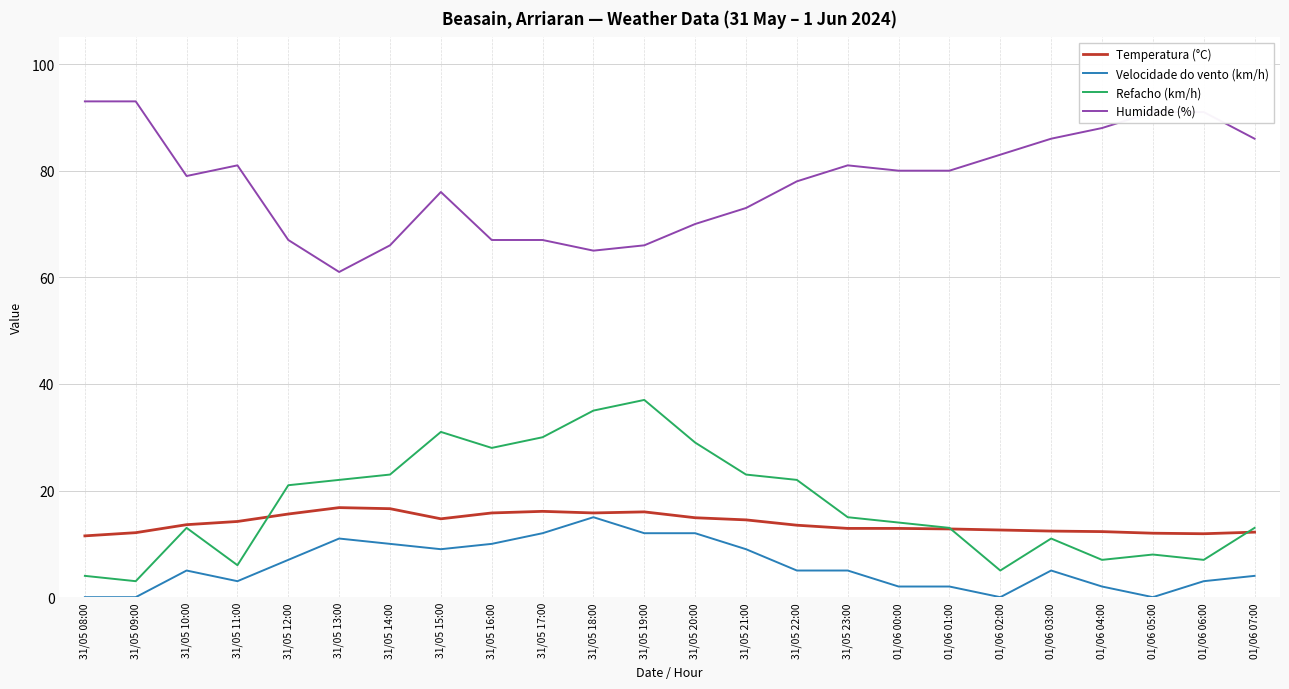

True or false: Humidade (%) and Velocidade do vento (km/h) cross at least once.

False